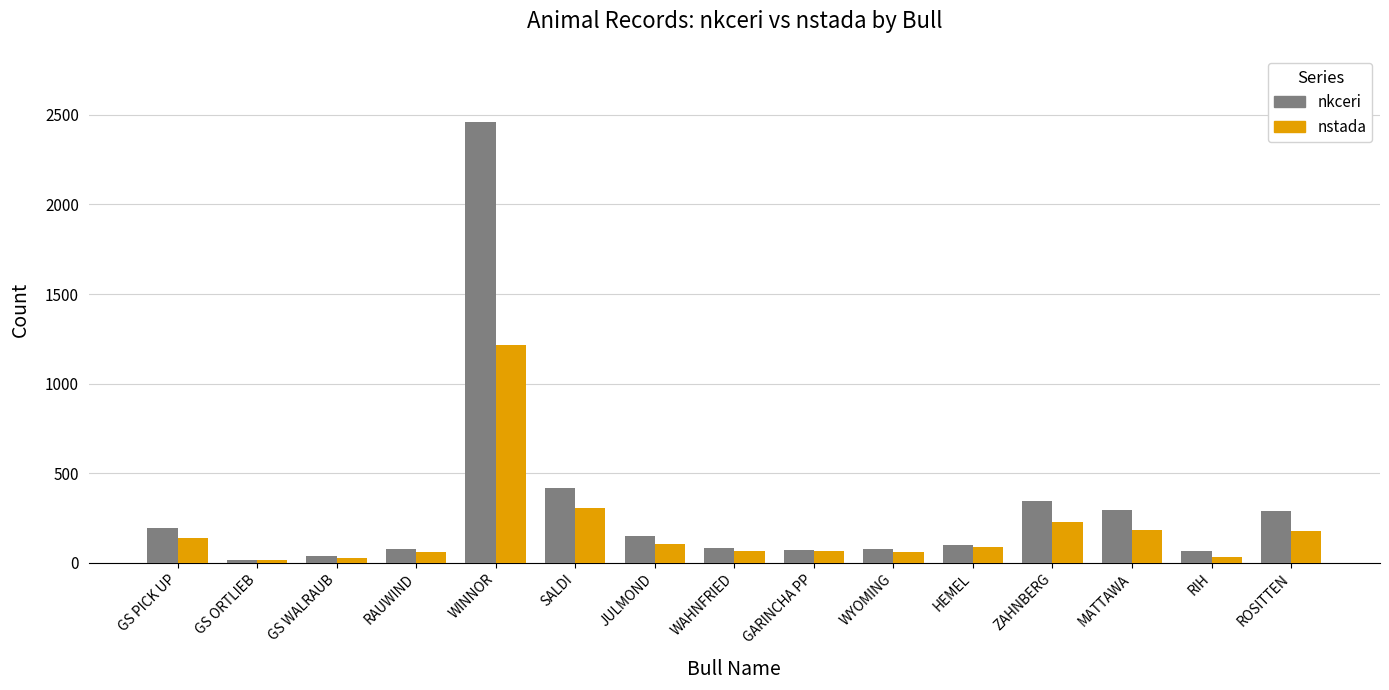

What is the difference between the maximum and second lowest values in the nkceri series?

2425